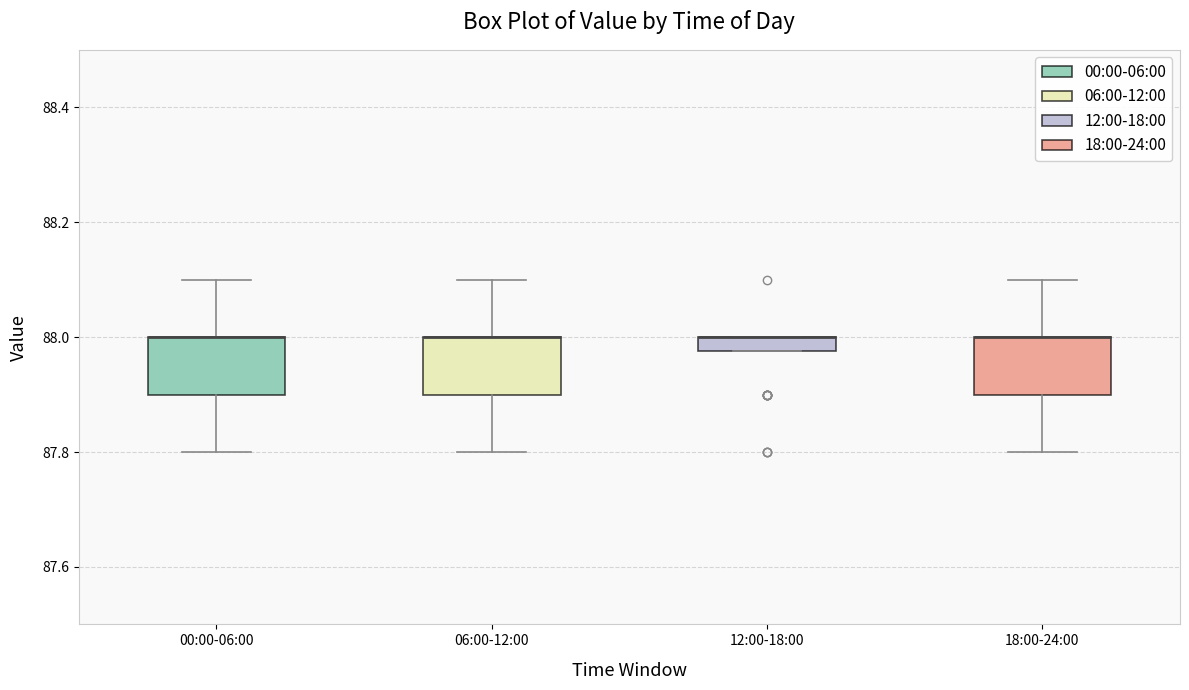

Where is the lower edge of the box for 12:00-18:00 on the y-axis? The values are not printed on the chart, so give them approximately, as read against the axis.

87.98